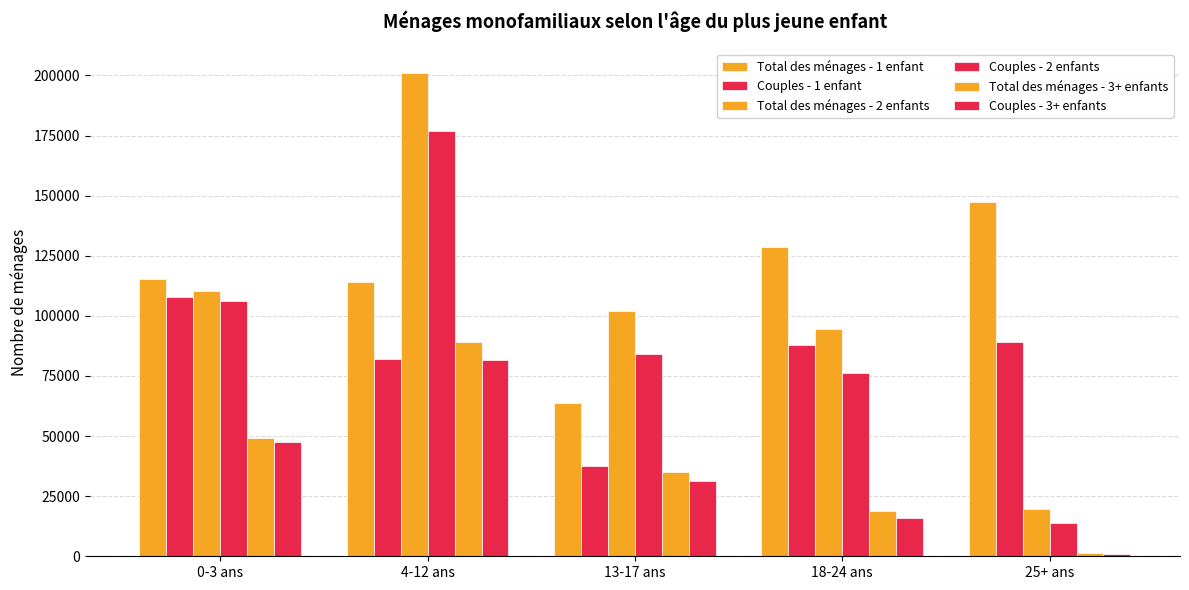

Which series has the largest total across all categories?

Total des ménages - 1 enfant